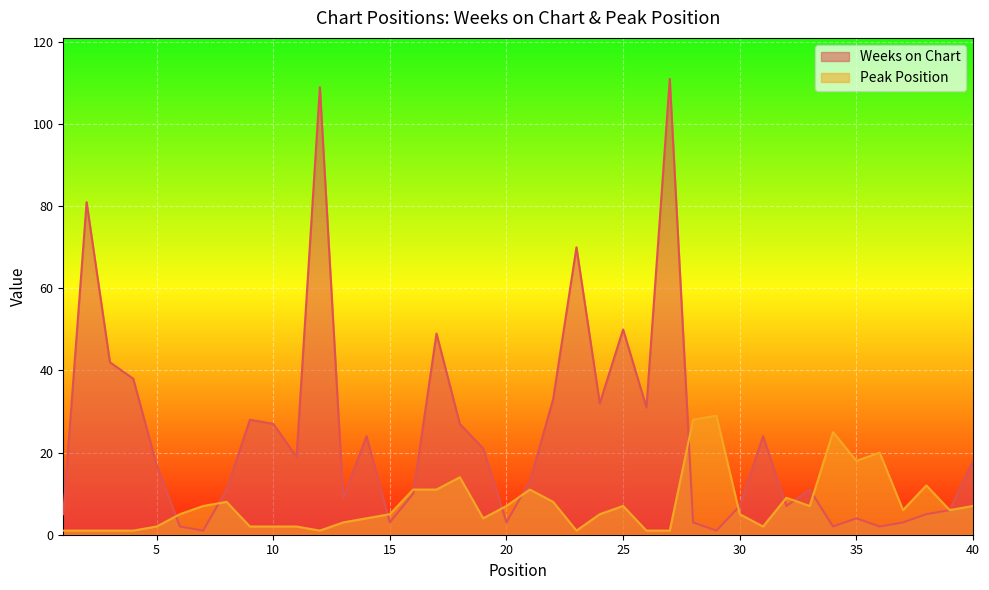

Between 4 and 13, which is larger?

4